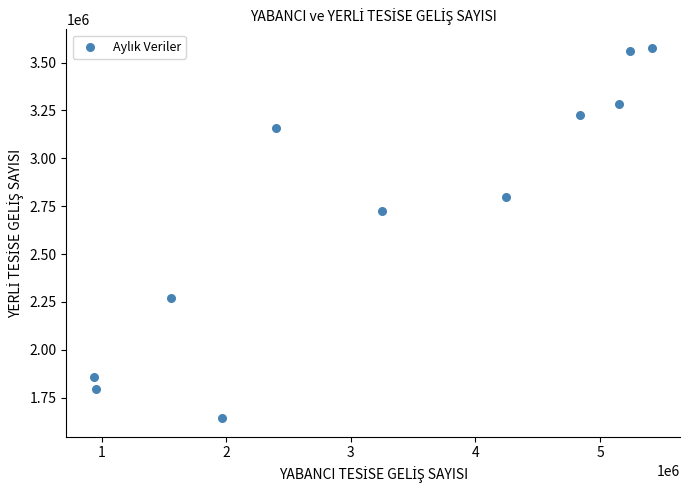

What is the range of Y values (max minus min)?

1933319